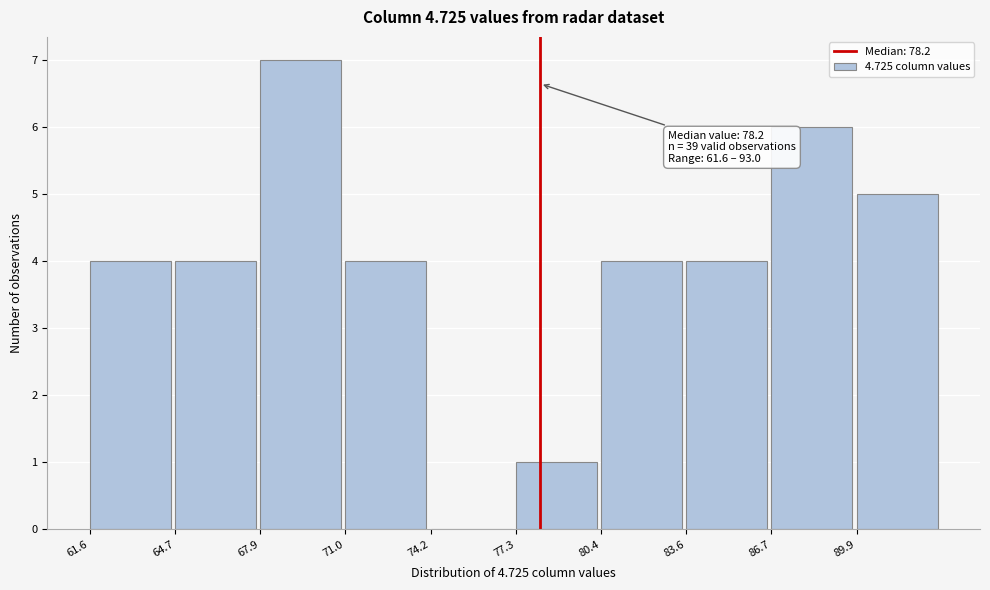

Over which range of the x-axis is the bar tallest?

68.0 to 71.0